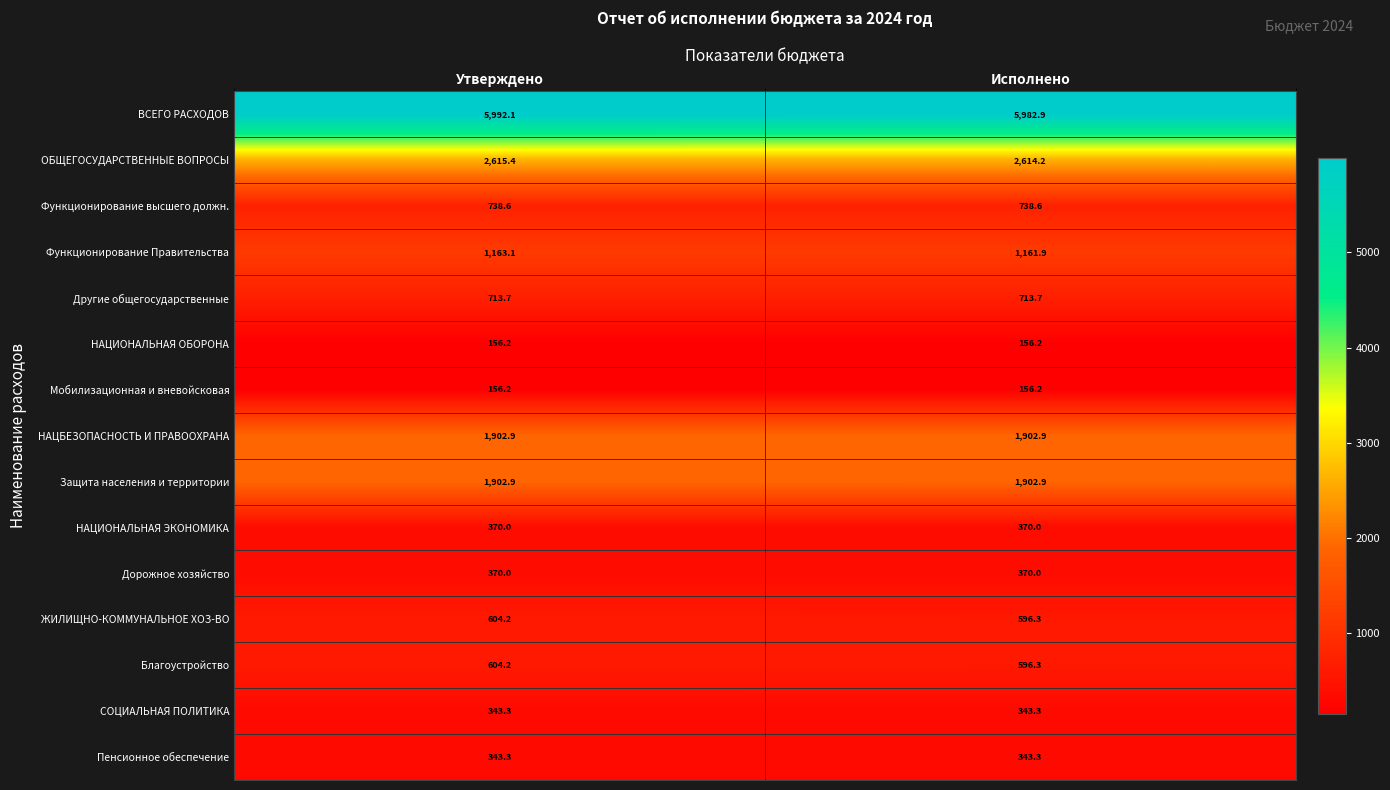

The value of Защита населения и территории at Утверждено is 1902.9. True or false?

True